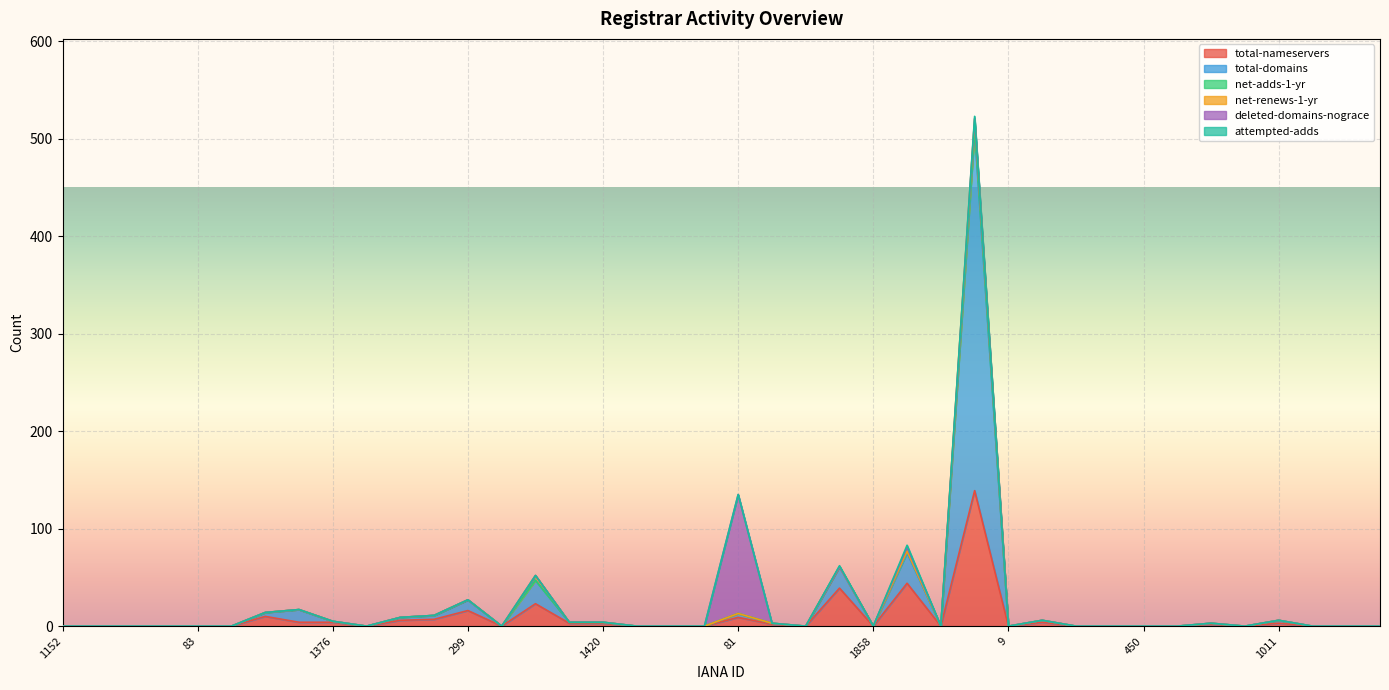

How many net-adds-1-yr values are between 0 and 1?

39